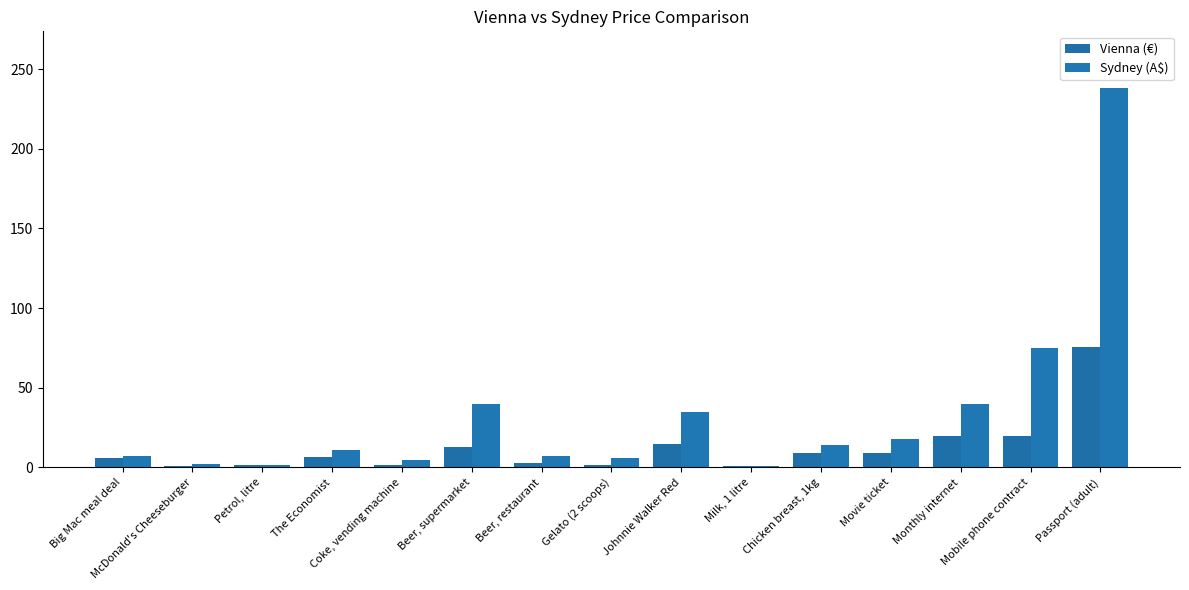

How many bars are there in total?

30